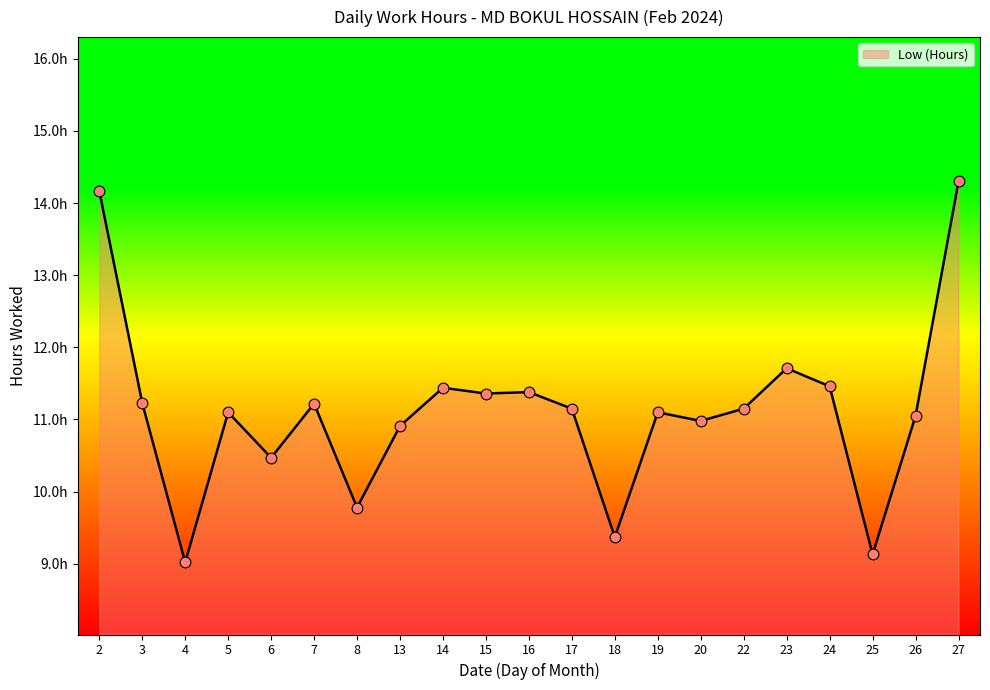

What is the ratio of the value at 27 to the value at 6?

1.4